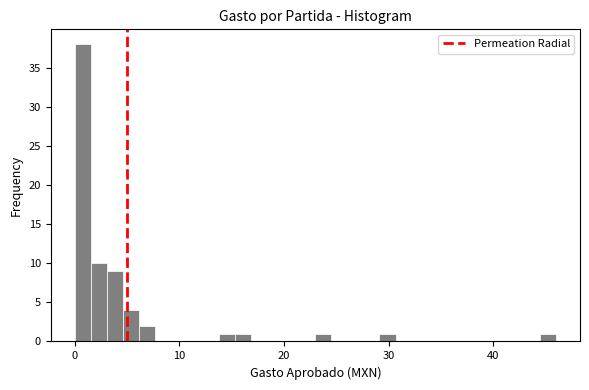

Around what value on the x-axis is the tallest bar? Give the approximate position of its centre, as read against the axis.

1